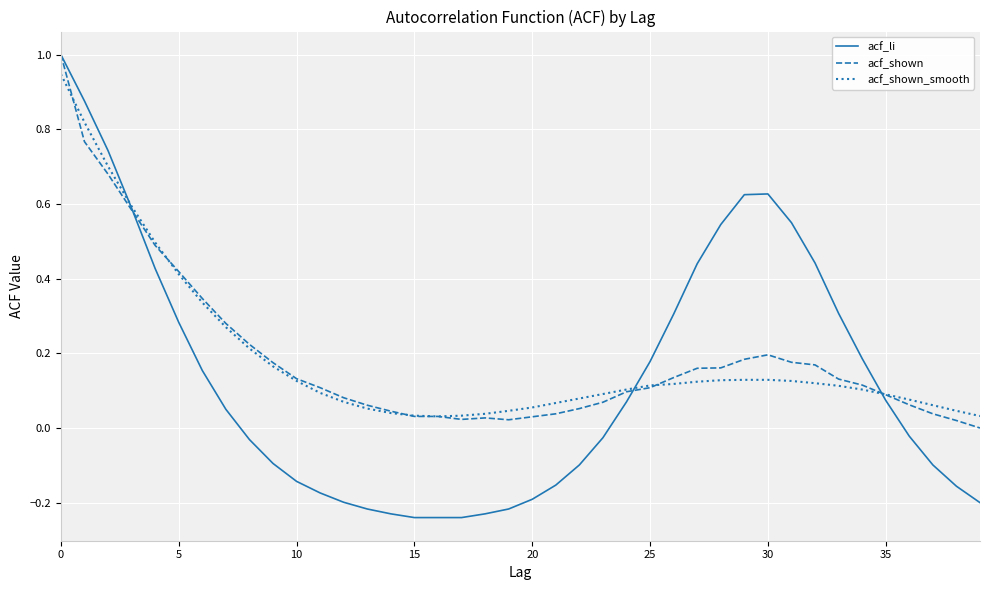

After their last crossing, which series has the higher values: acf_shown or acf_li?

acf_shown